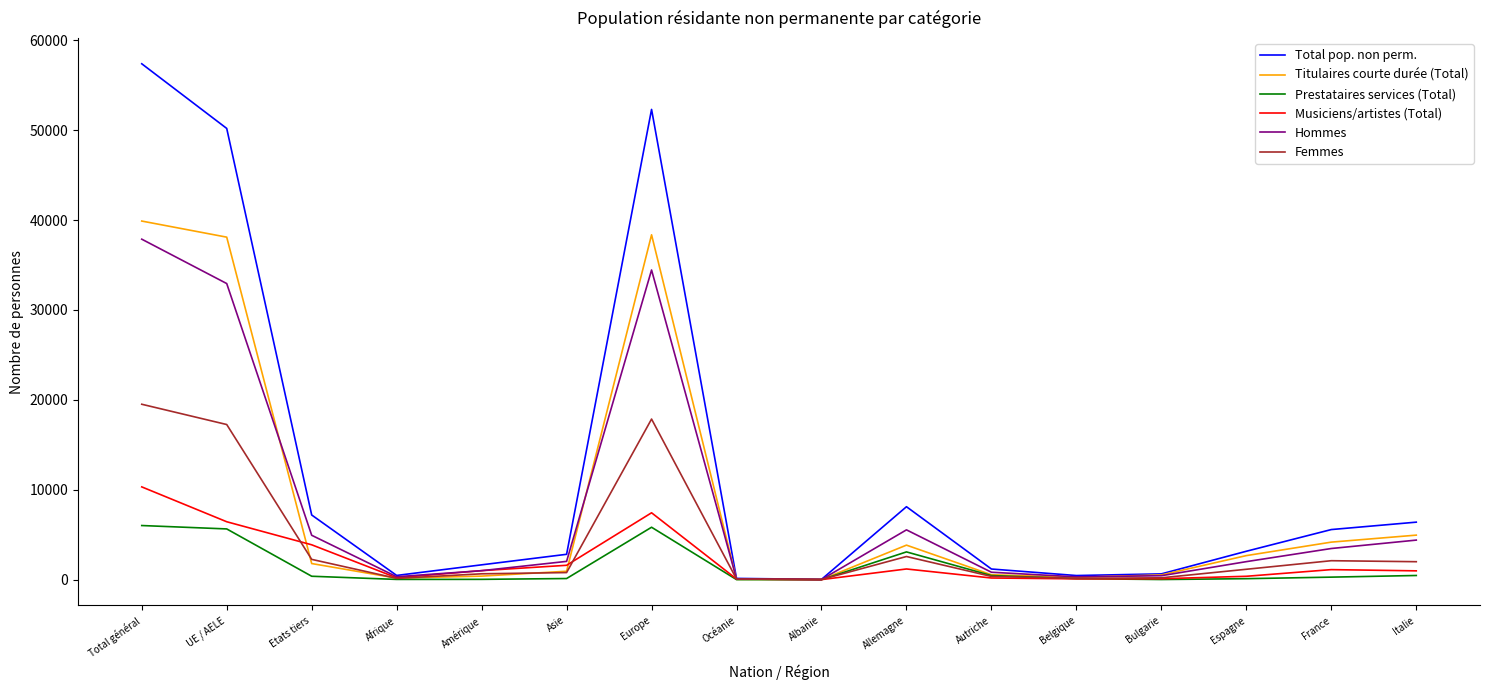

Which series has the largest range (max minus min)?

Total pop. non perm.